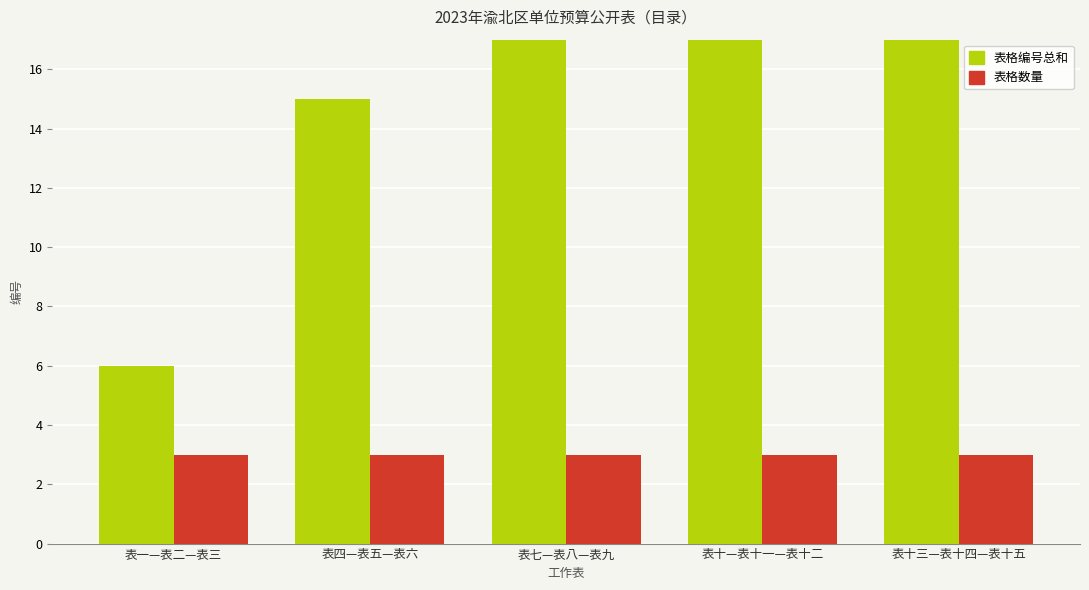

What value does the 表格编号总和 series have at 表十—表十一—表十二, to the nearest 5?

35